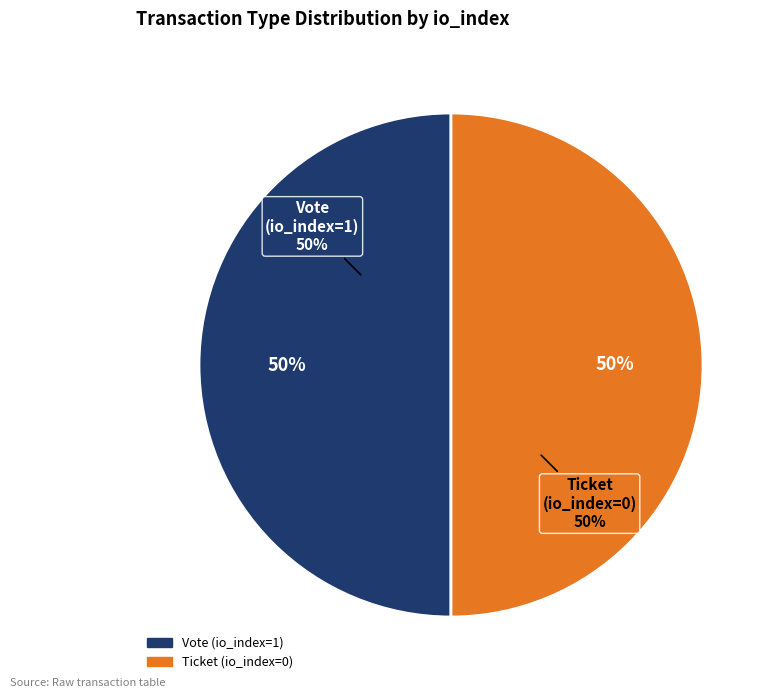

Which slice is the smallest?

Ticket (io_index=0)